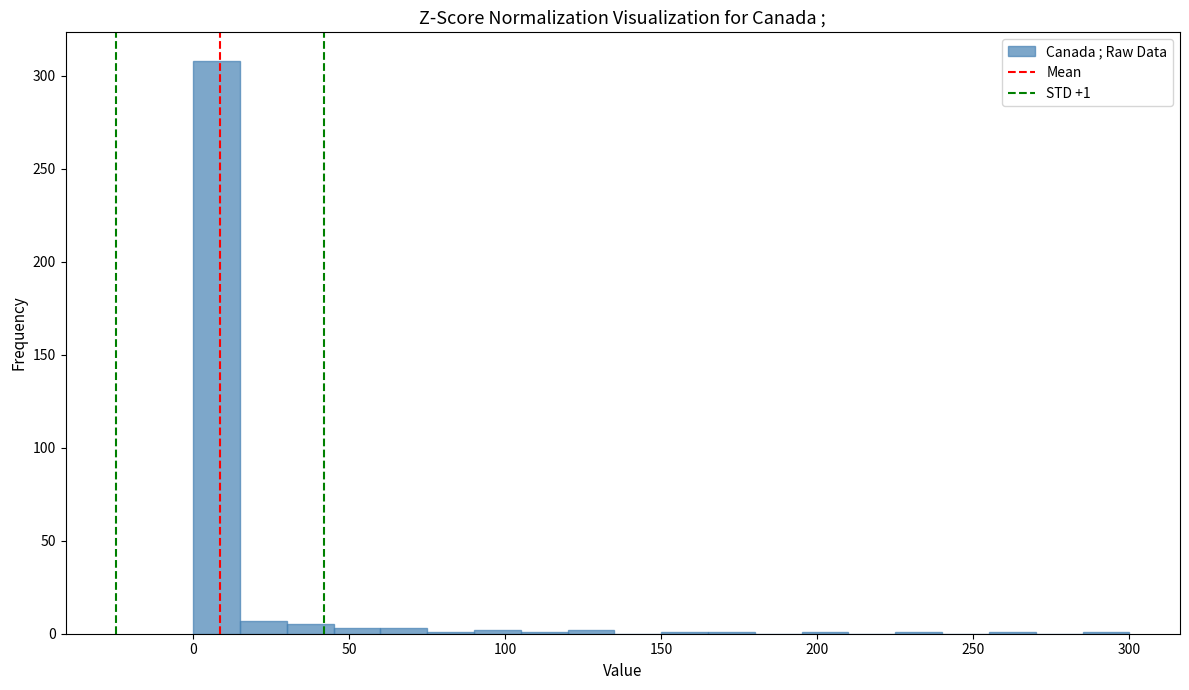

Around what value on the x-axis is the tallest bar? Give the approximate position of its centre, as read against the axis.

10